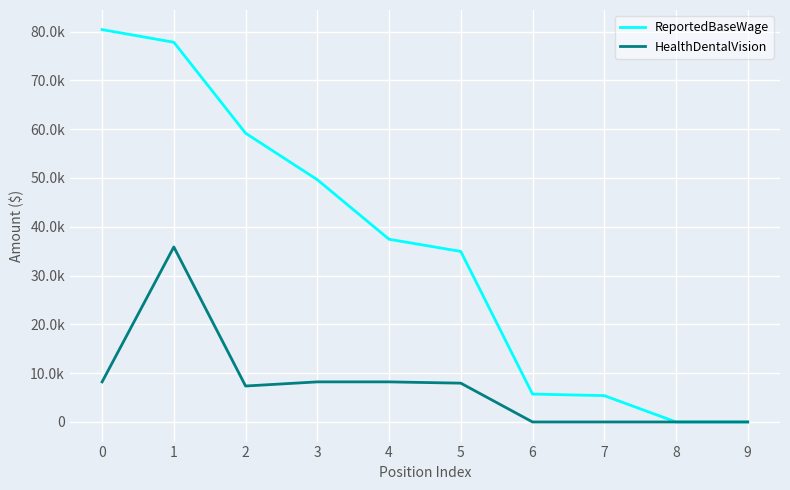

Where is ReportedBaseWage nearest to the value 40197?

4